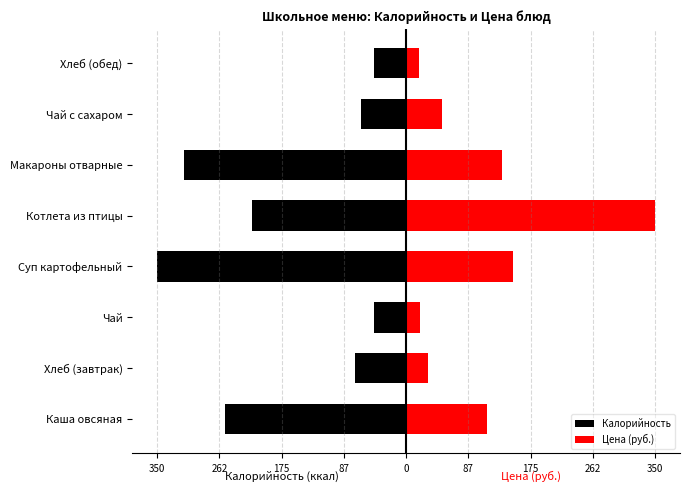

List the series in order of their peak value, lowest first.

Калорийность, Цена (руб.)